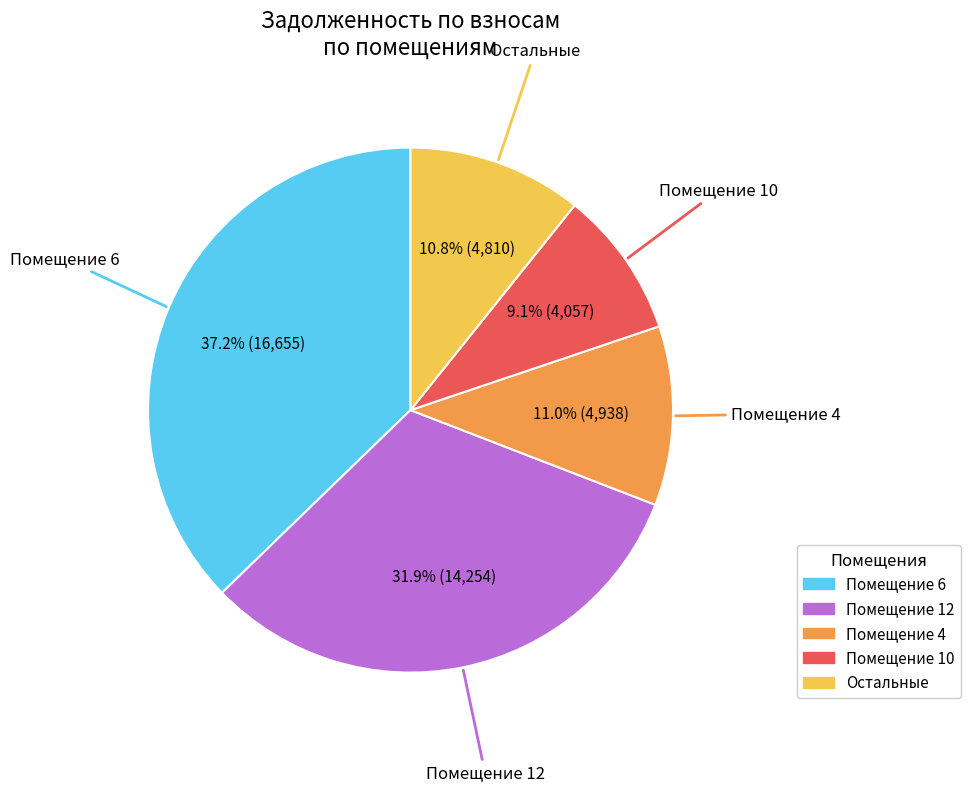

Is there a majority slice in this chart?

No